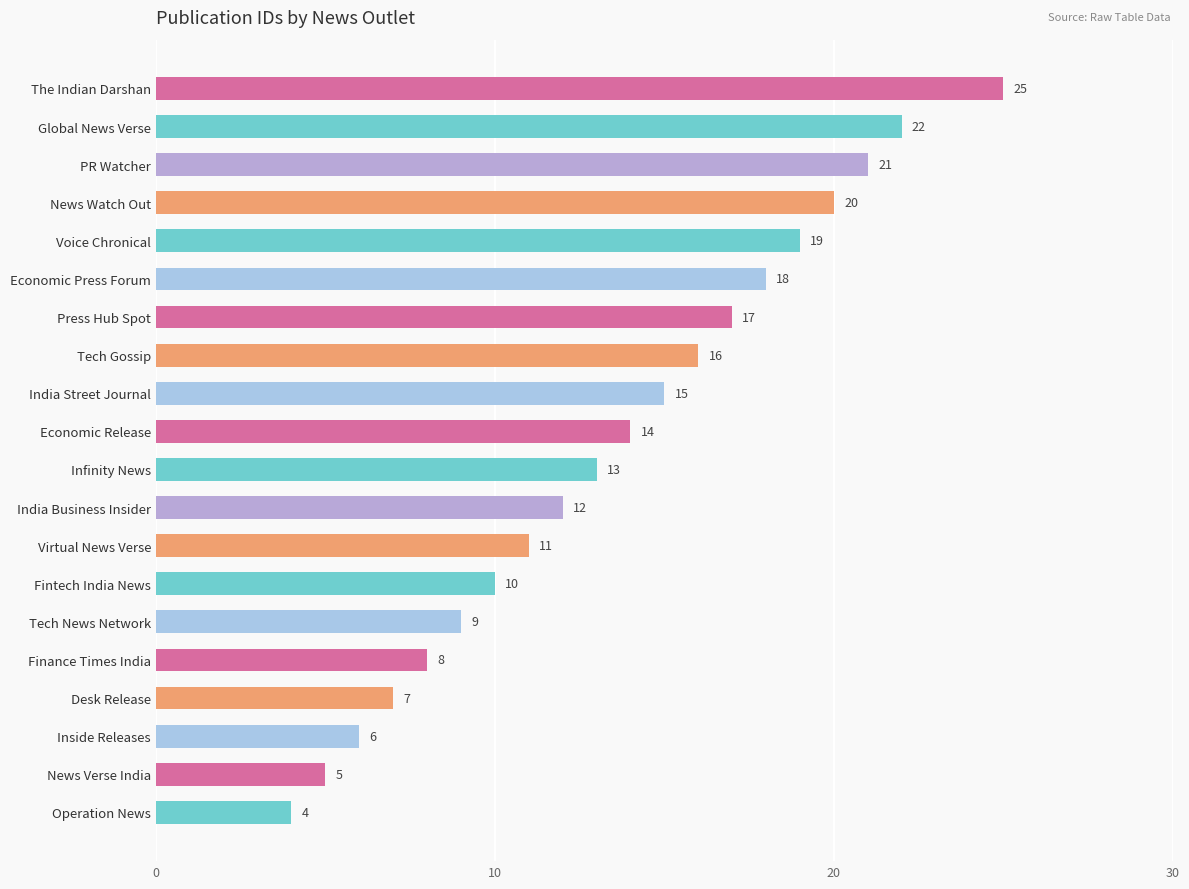

What is the change in value from Virtual News Verse to Voice Chronical?

+8